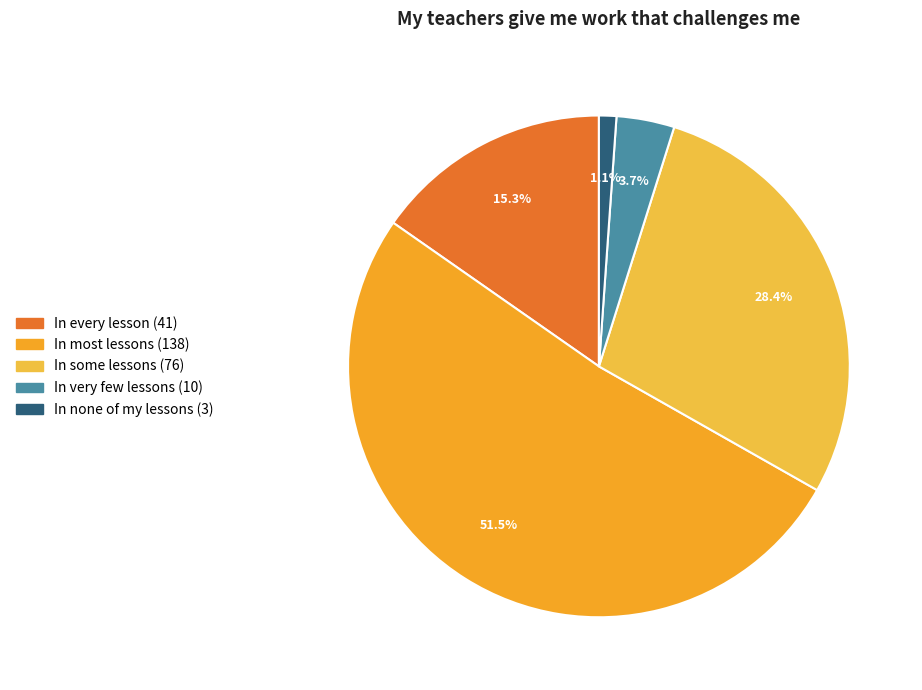

How many segments does this pie chart have?

5